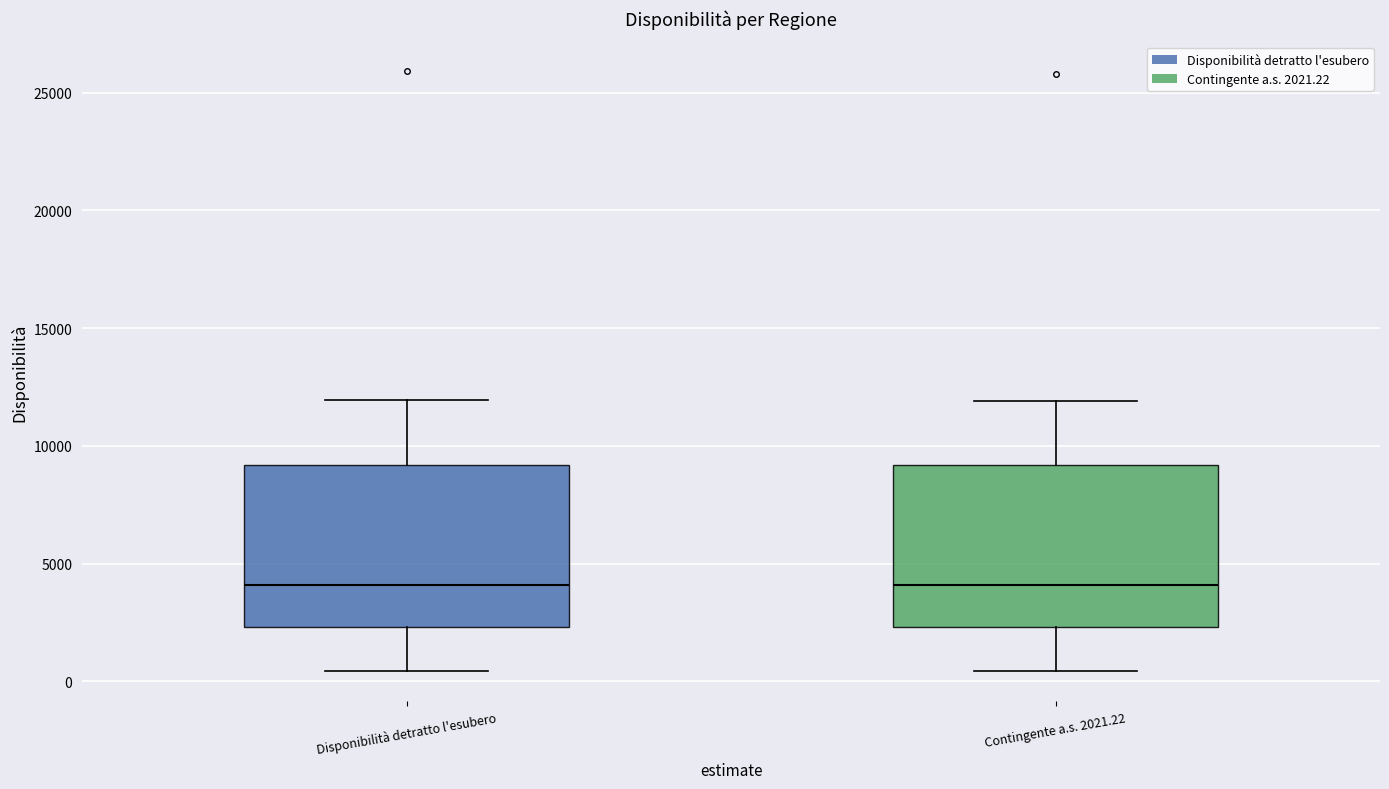

Reading left to right, read every box against the y-axis: the position of its median line, the range the box covers, and the ends of its whiskers. The values are not printed on the chart, so give them approximately, as read against the axis.

Disponibilità detratto l'esubero: median 4000, box 2500 to 9000, whiskers 500 to 12000
Contingente a.s. 2021.22: median 4000, box 2500 to 9000, whiskers 500 to 12000